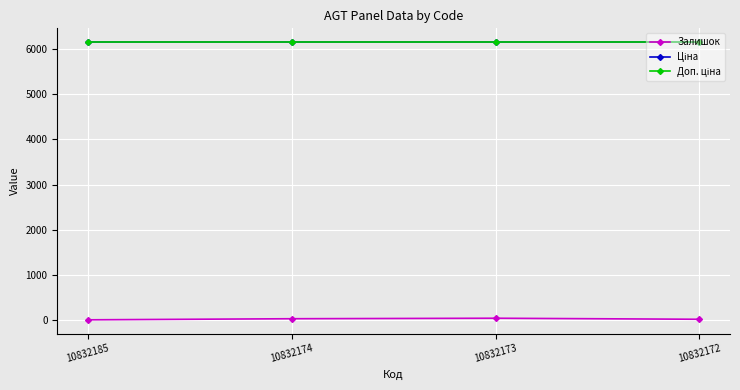

Which series has the widest spread of values?

Залишок